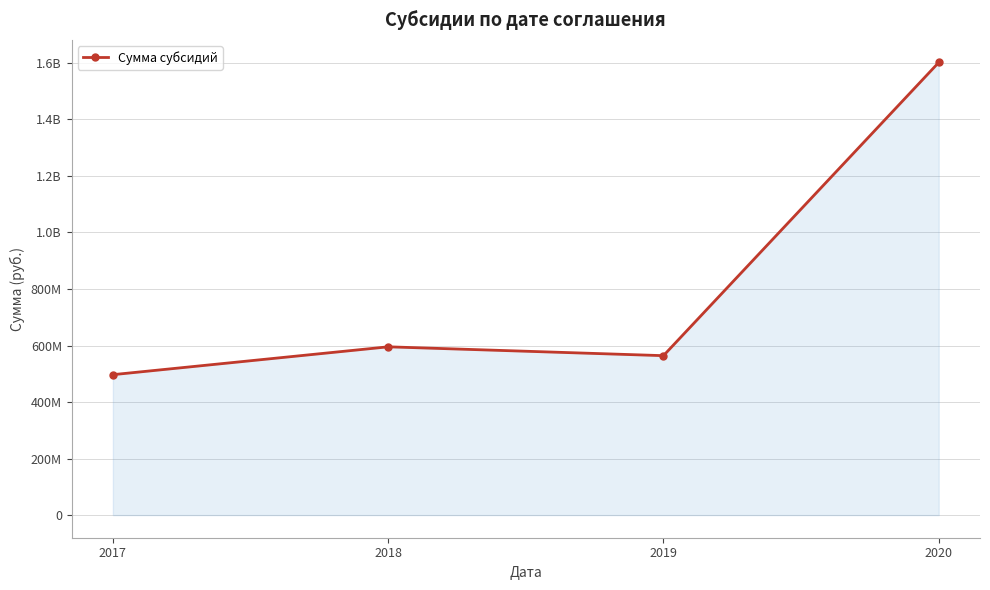

Does the chart have visible grid lines?

Yes